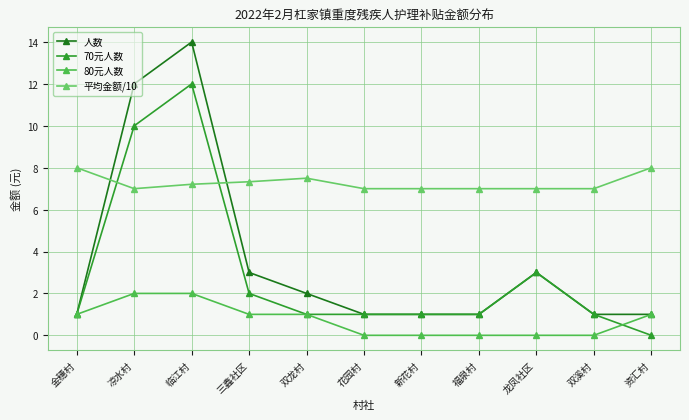

What is the total value across all series at 双龙村?

11.5